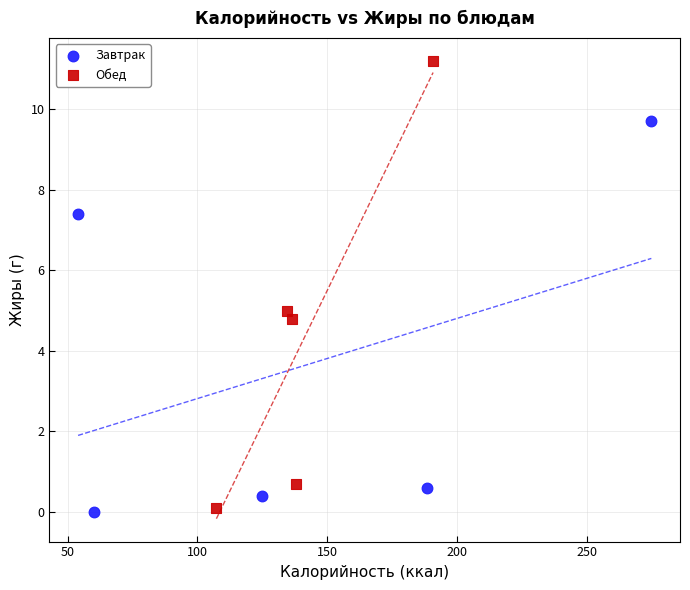

What are all the series names shown in the legend?

Завтрак, Обед